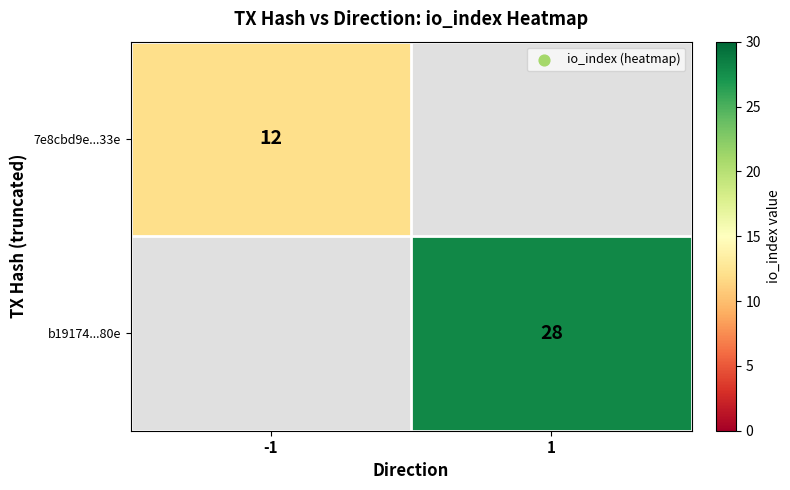

The value of b19174...80e at 1 is 28. True or false?

True